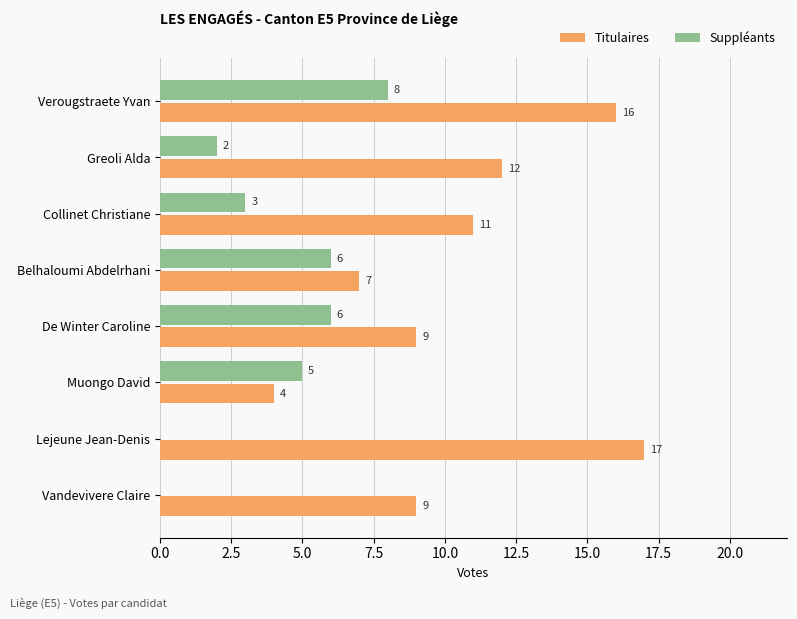

Which series changed the most between Greoli Alda and Belhaloumi Abdelrhani?

Titulaires